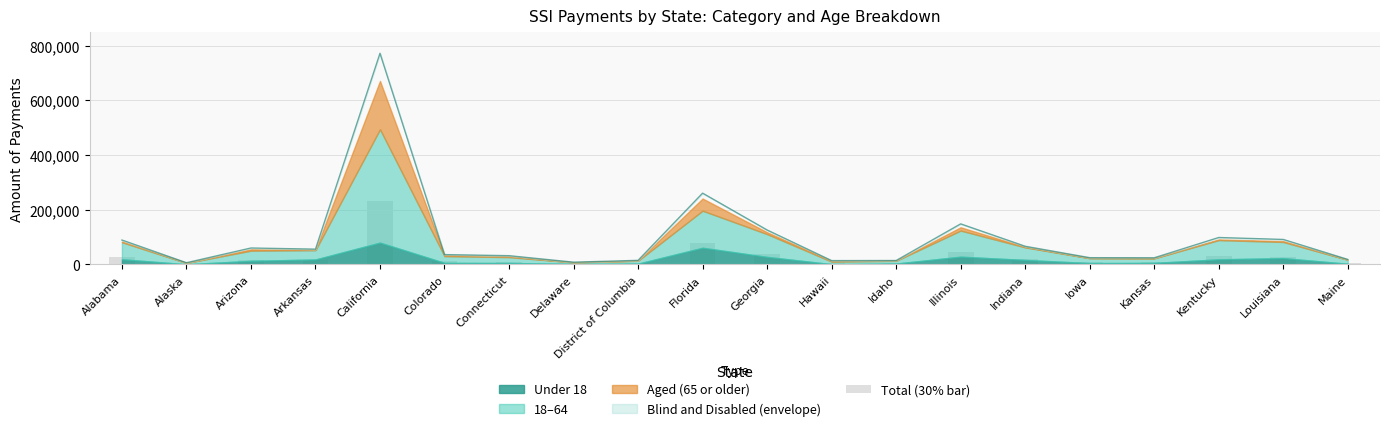

What is the label of the 12th bar from the right?

District of Columbia